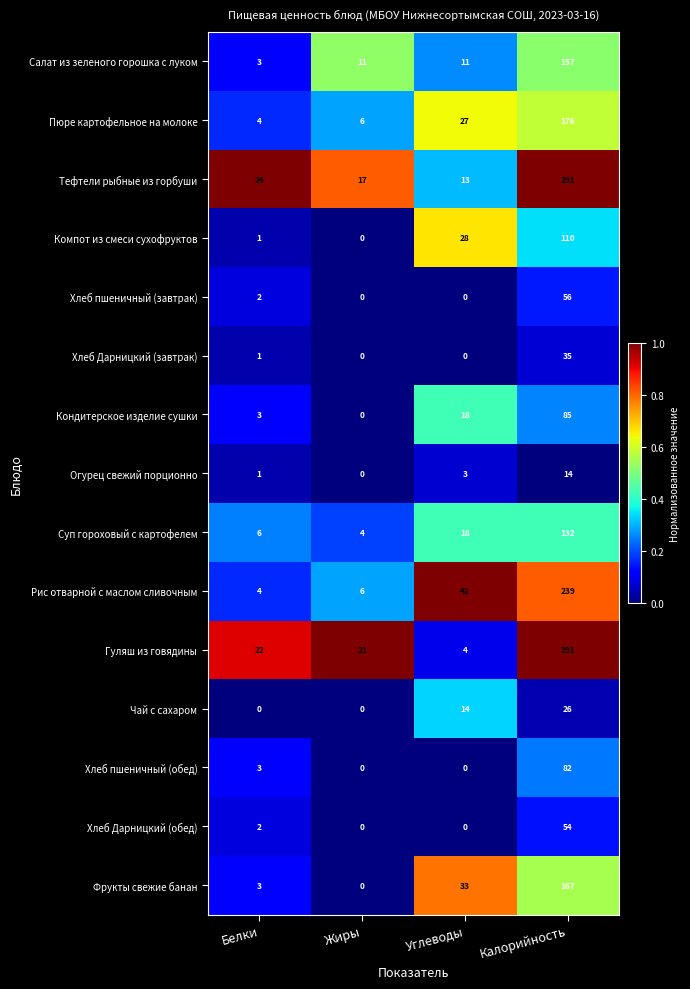

List the labels in order of Компот из смеси сухофруктов value, largest first.

Калорийность, Углеводы, Белки, Жиры